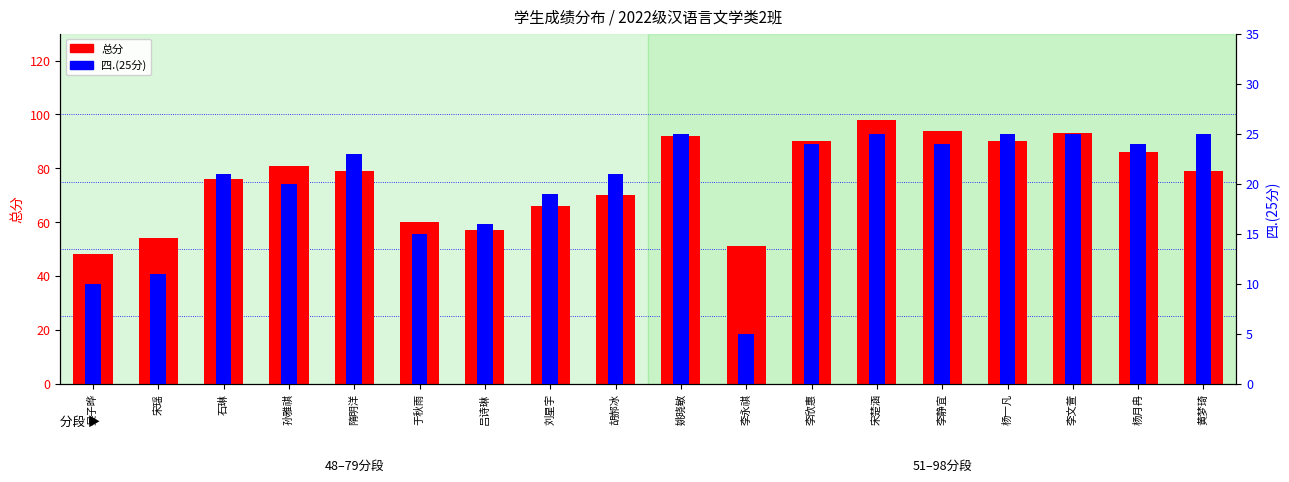

How many series are shown in this chart?

2